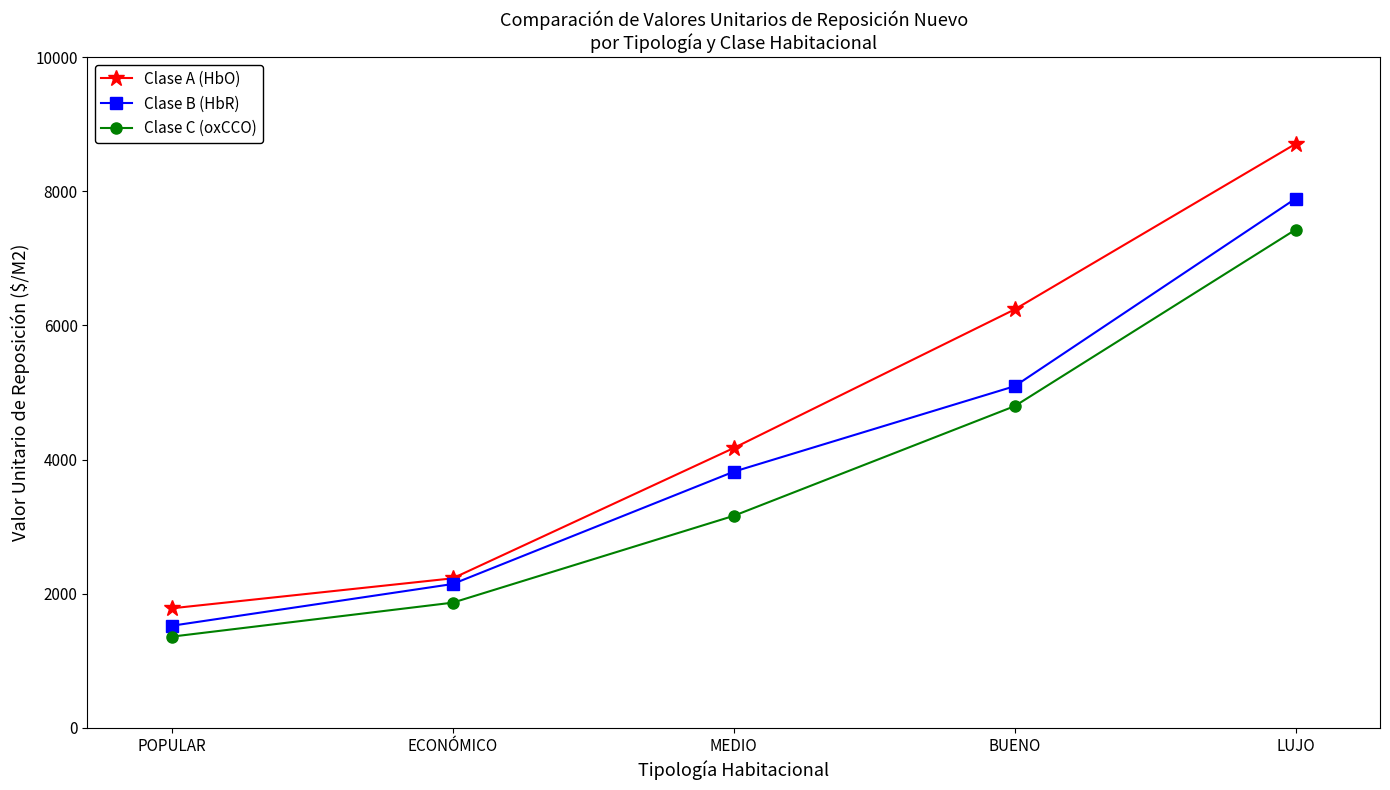

What is the value of the Clase B (HbR) point at the 3rd from the left?

3818.4